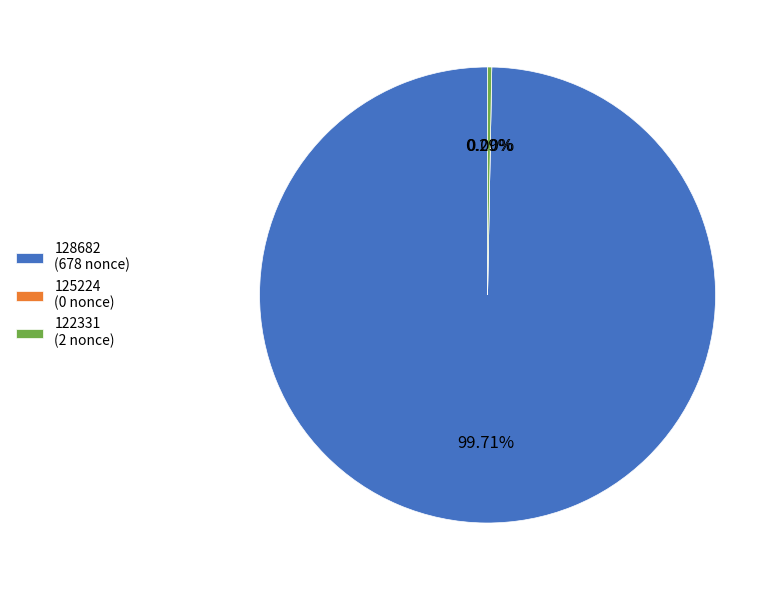

Combined, what portion of the pie is 125224 and 128682?

99.7%